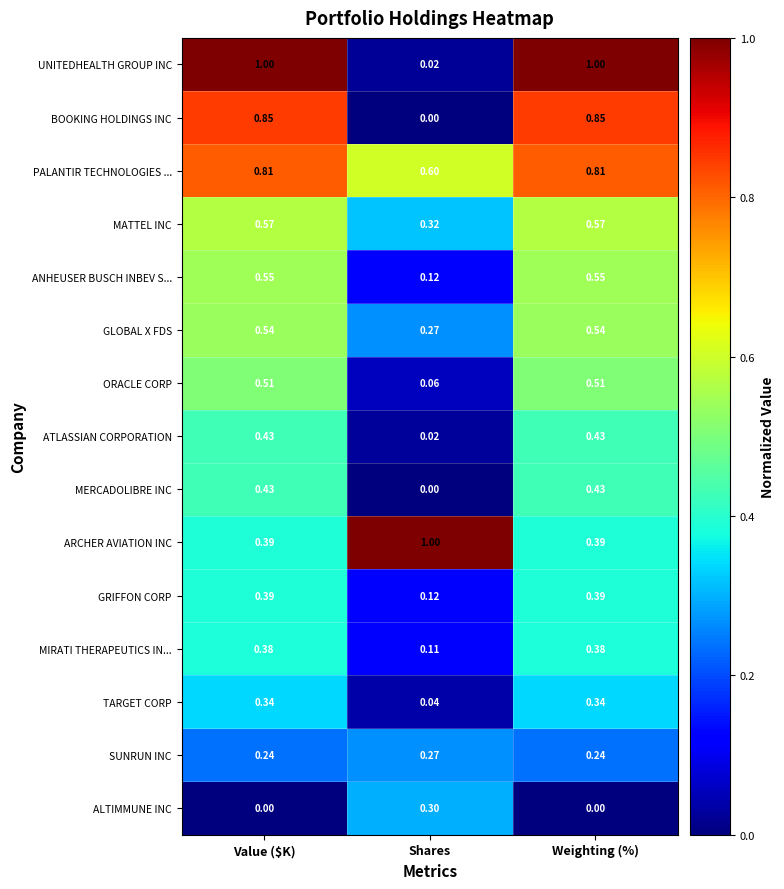

How many data points does each series have?

3